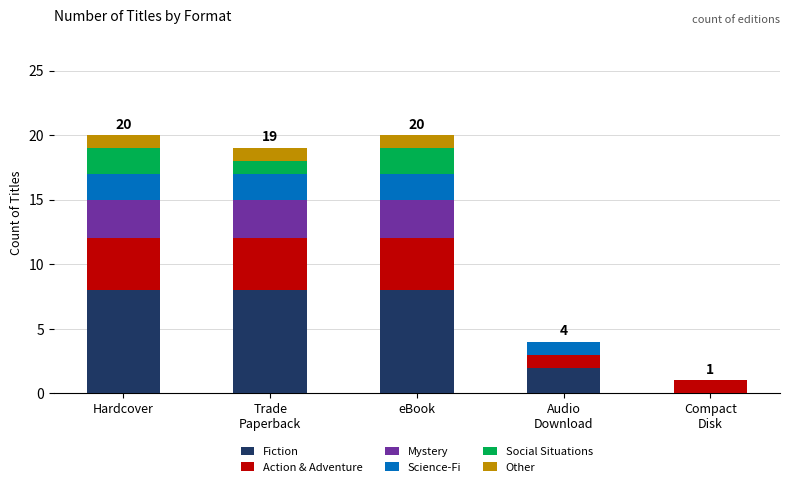

What is the highest value of the Fiction series?

8